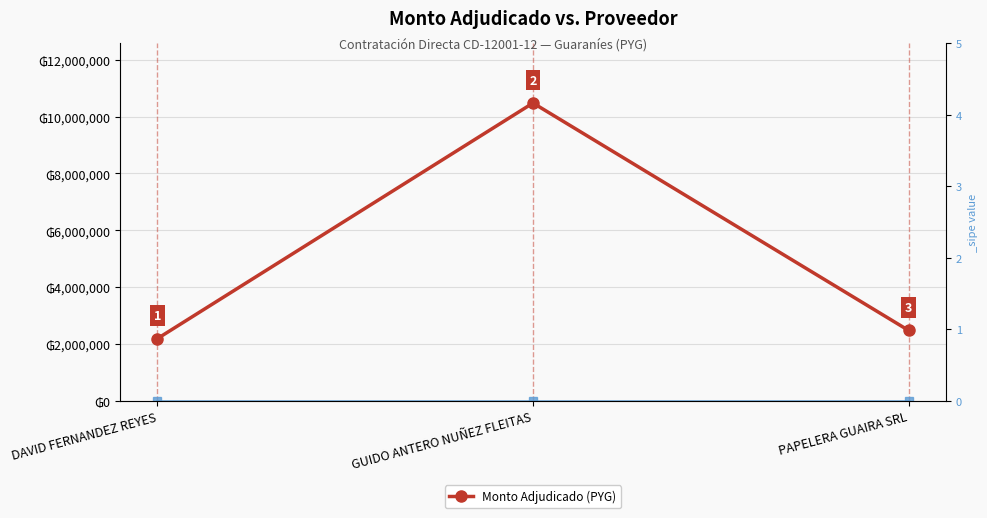

Approximately how many times larger is the value at GUIDO ANTERO NUÑEZ FLEITAS compared to DAVID FERNANDEZ REYES?

4.8